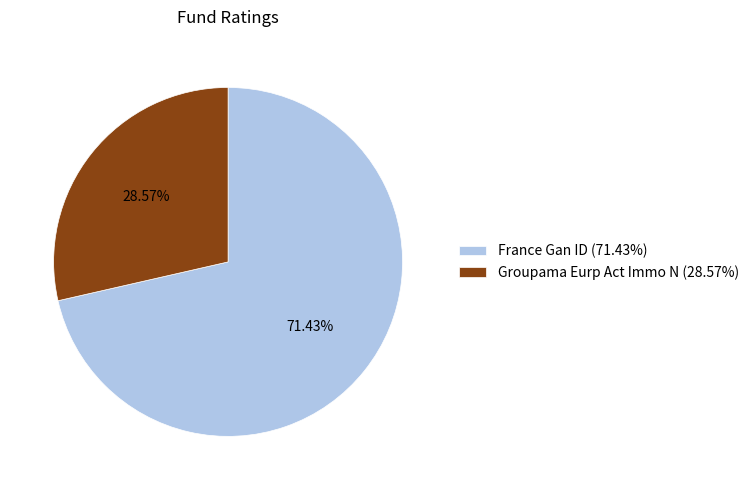

Is it true that France Gan ID is 71% of the pie?

True